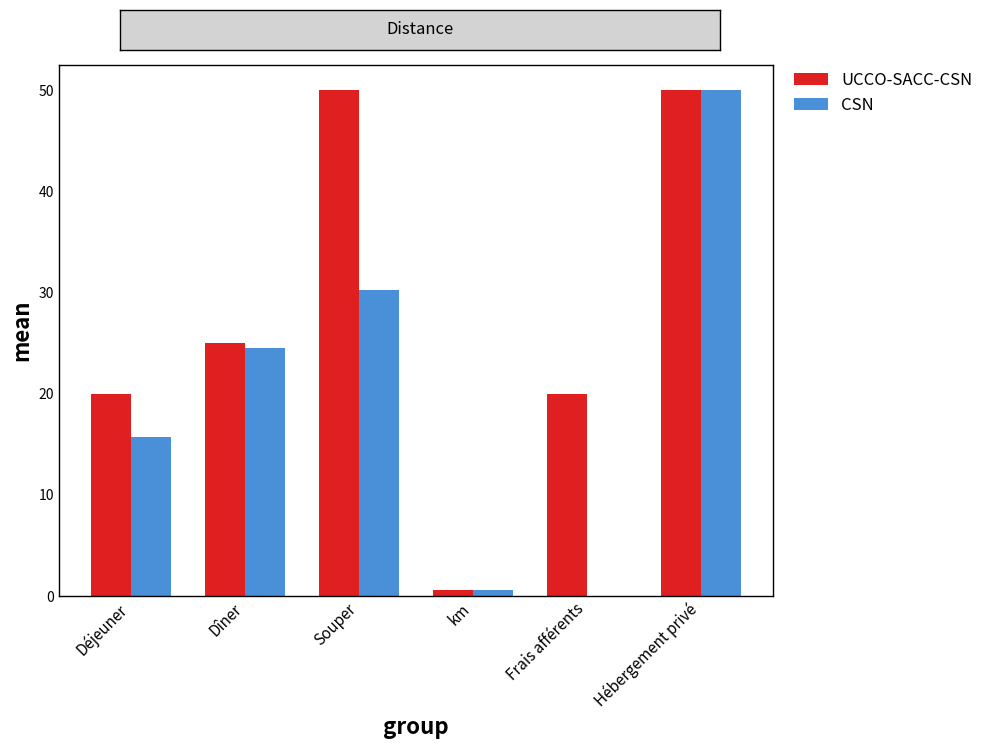

Count the number of categories in the chart.

6